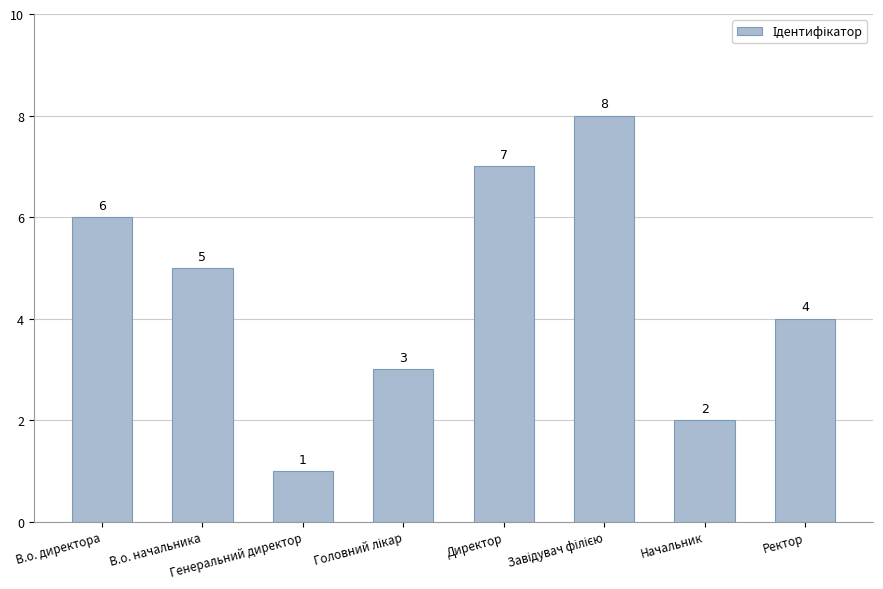

Where is the data nearest to the value 4?

Ректор